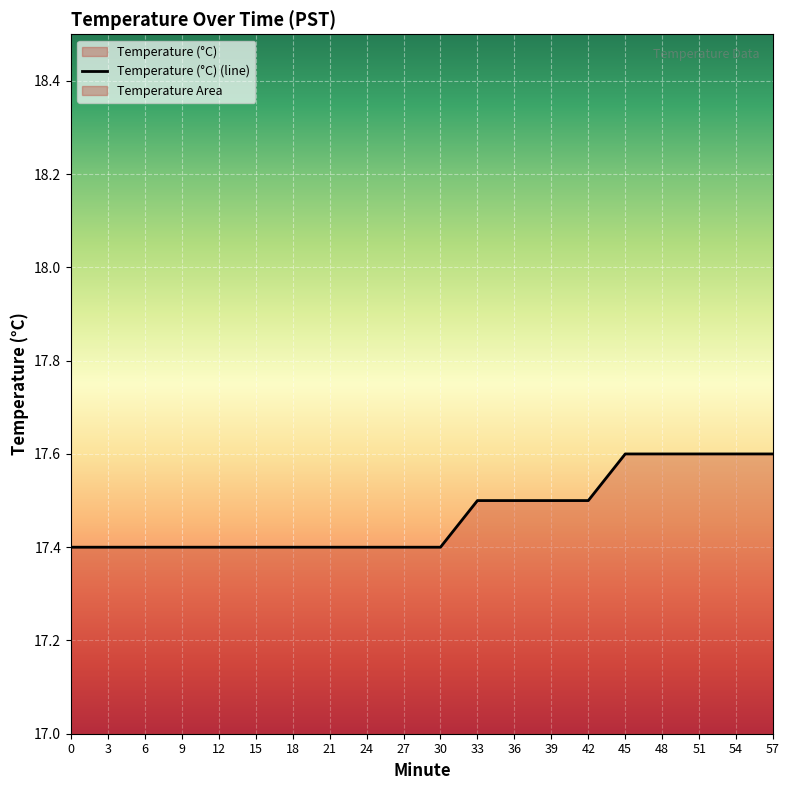

How many values are between 17 and 18?

20